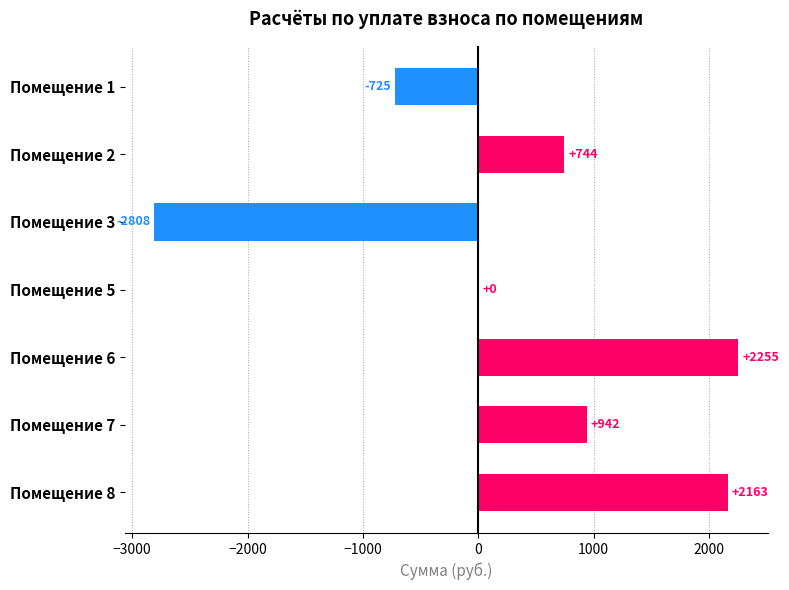

What is the greatest value displayed?

2254.6